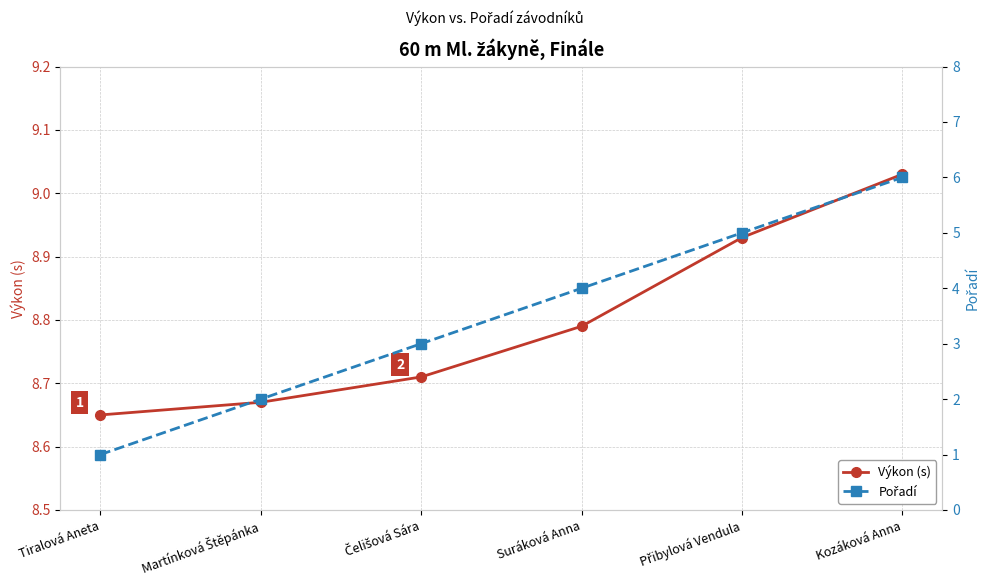

What is the average value of the Výkon (s) series?

8.8